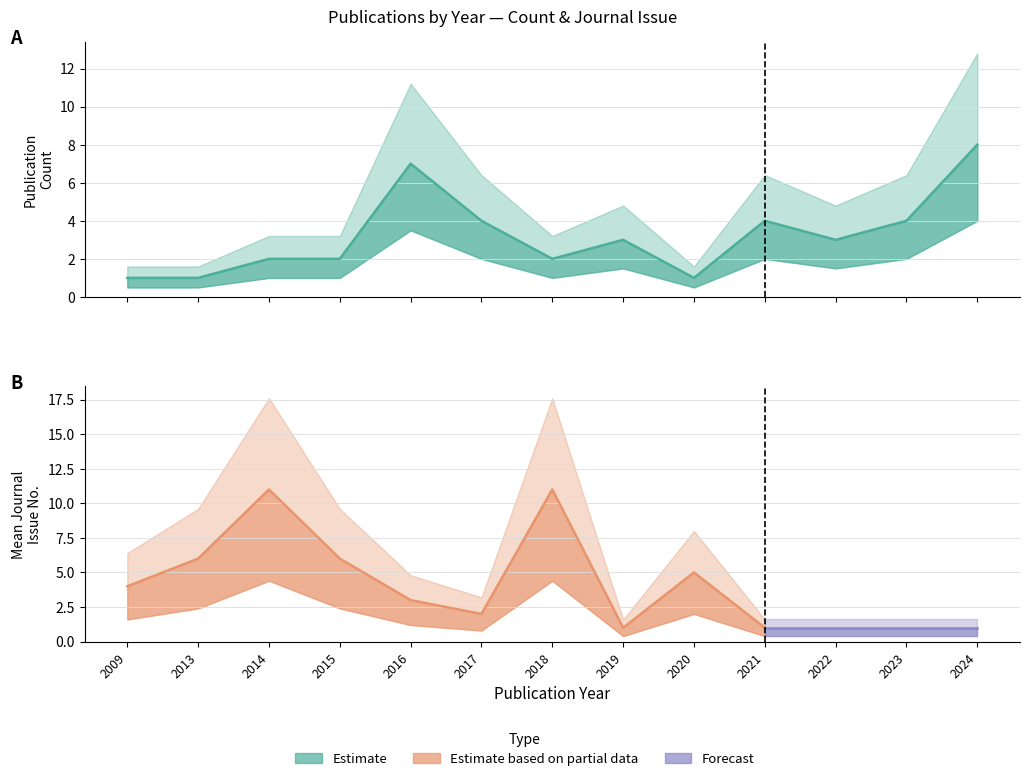

True or false: the data has more than 1 interior local peaks.

True